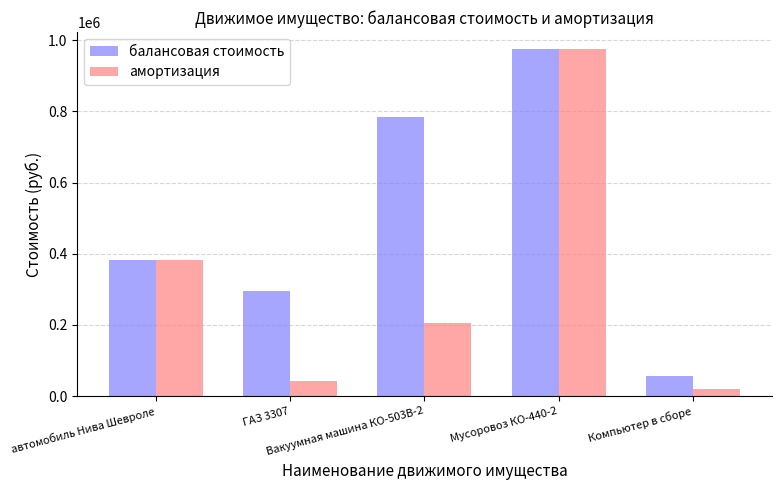

Reading left to right, what are all the values shown in this chart?

балансовая стоимость: 382000.0	295000.0	783000.0	974105.0	56800.0
амортизация: 382000.0	42142.8	205071.5	974105.0	18933.4